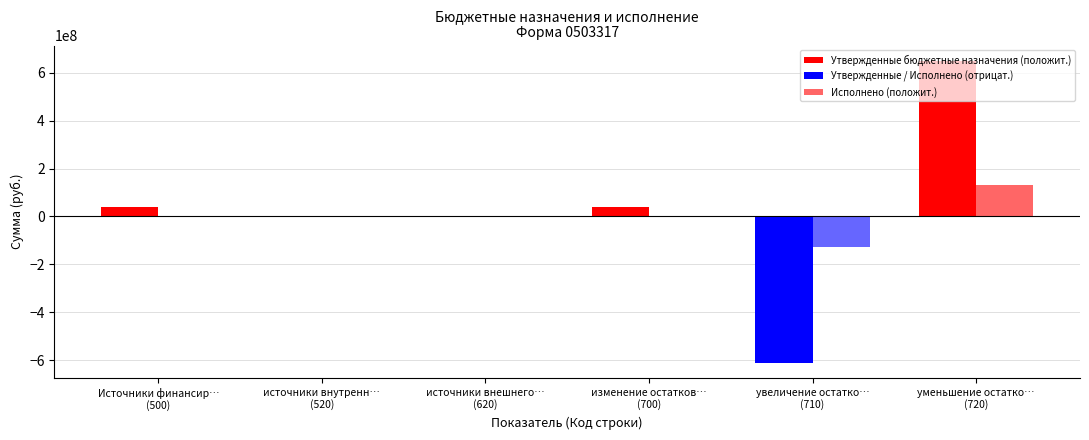

What is the label of the 6th bar from the right?

Источники финансирования дефицита